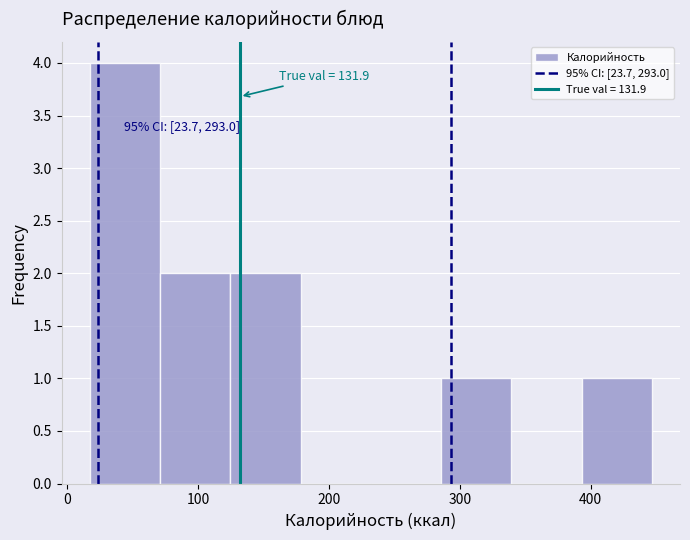

Over which range of the x-axis is the bar tallest?

20 to 70